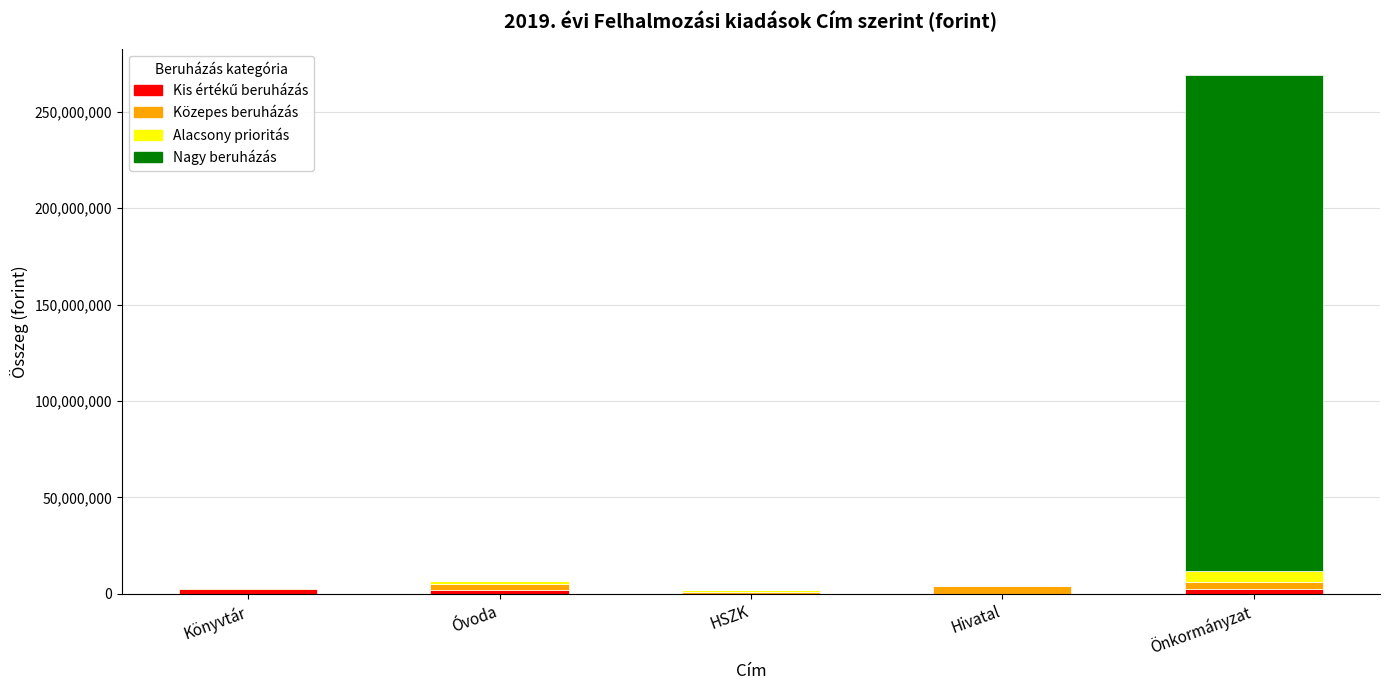

At which category is the sum across all series the highest?

Önkormányzat